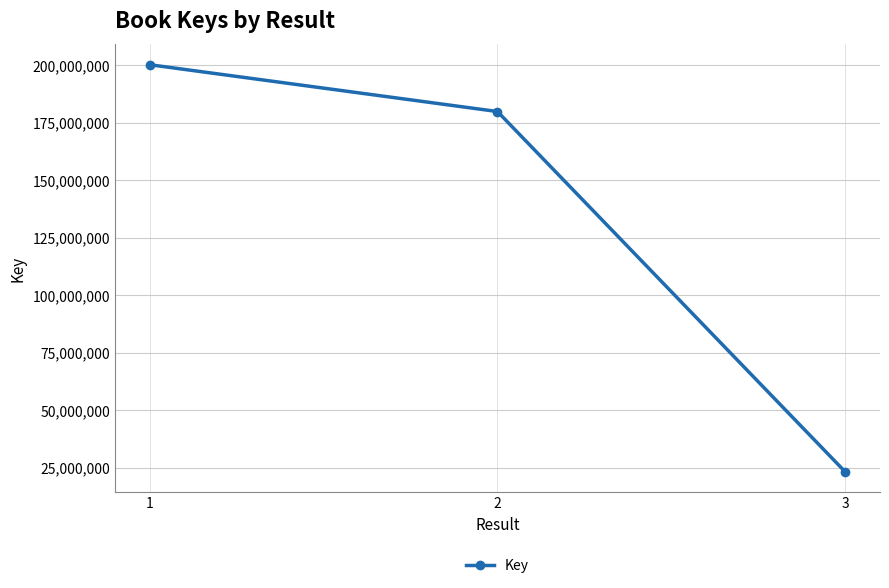

Rank the categories by value from lowest to highest.

3, 2, 1